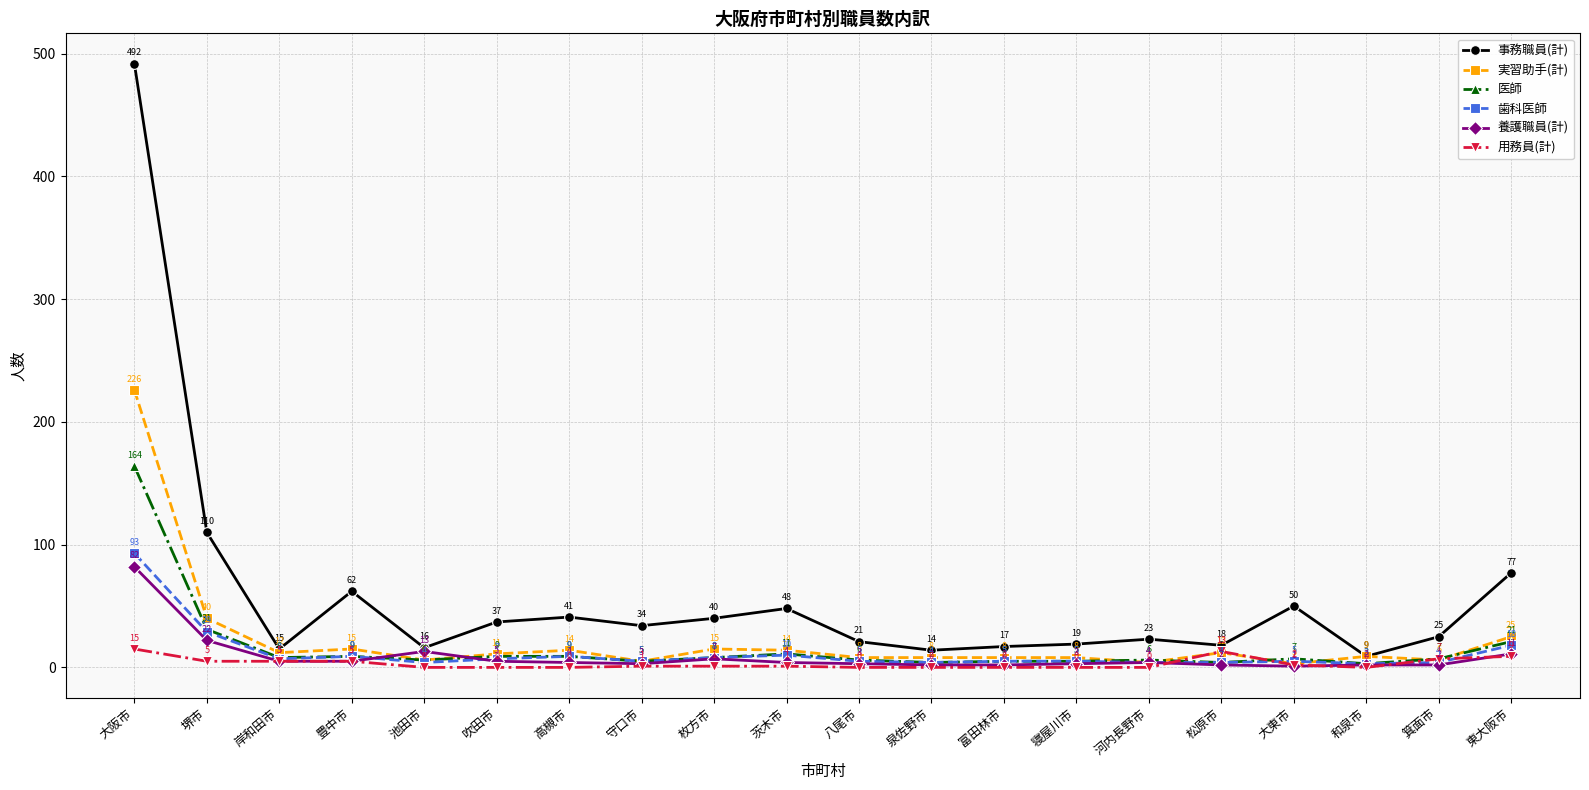

At how many categories does at least one series exceed 302?

1